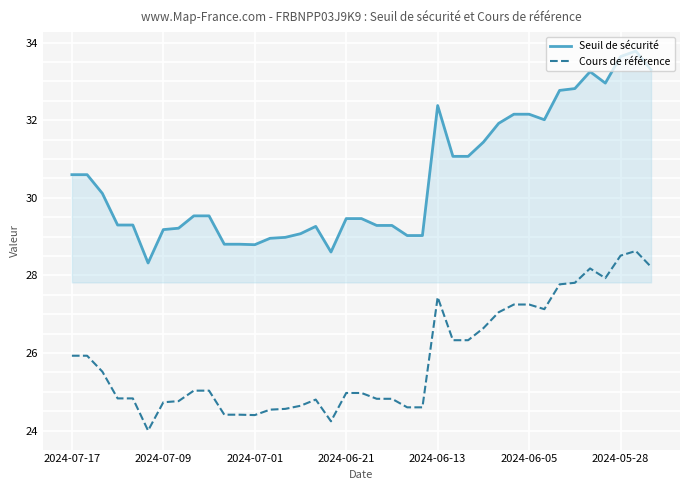

Which series has the largest total across all categories?

Seuil de sécurité